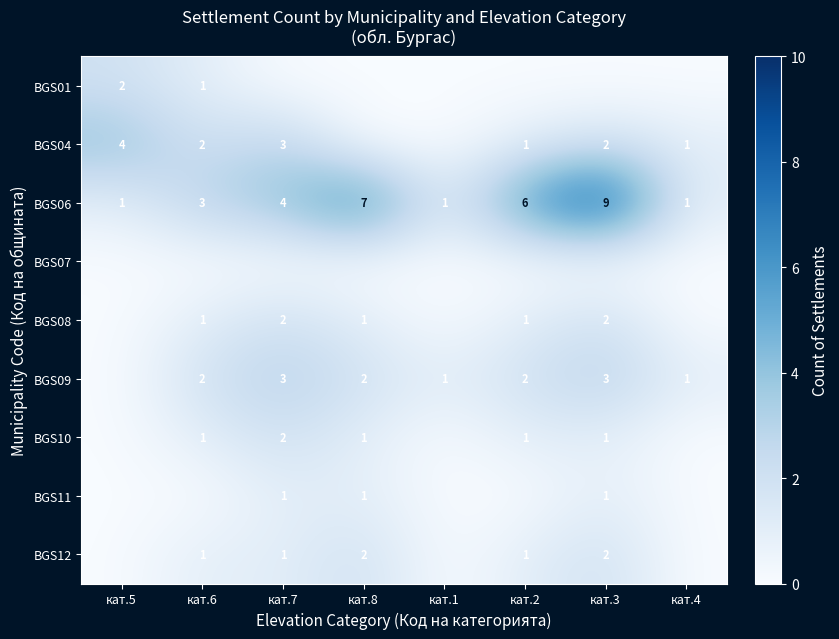

What is the greatest value displayed?

9